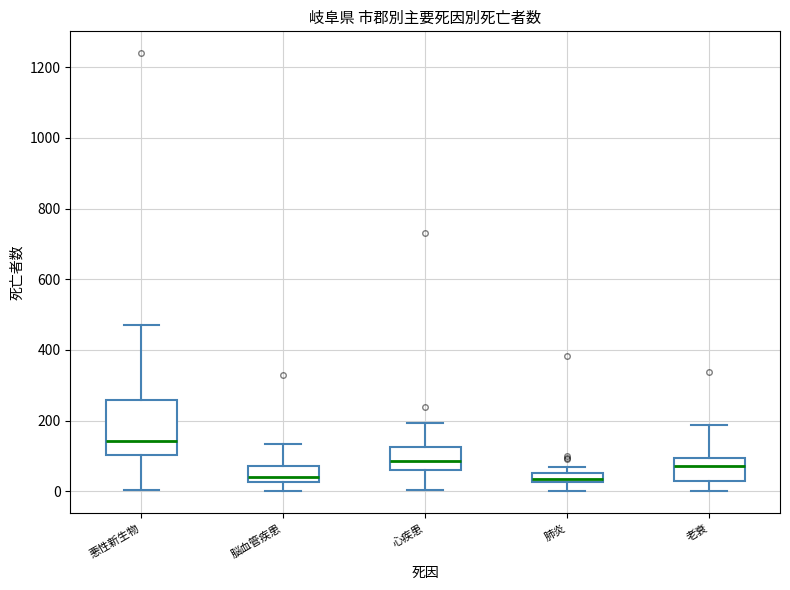

Where is the upper edge of the box for 脳血管疾患 on the y-axis? The values are not printed on the chart, so give them approximately, as read against the axis.

80